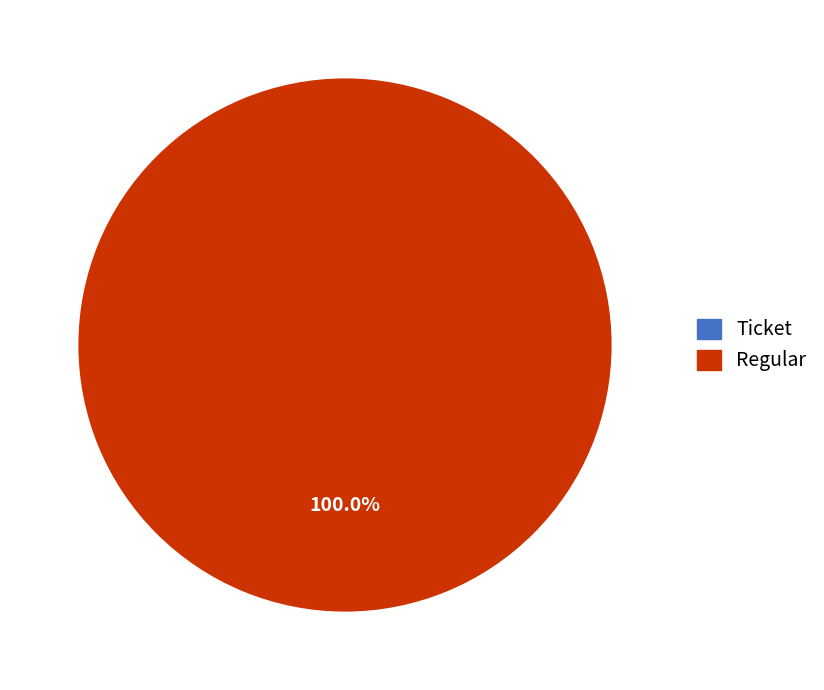

How many segments does this pie chart have?

2